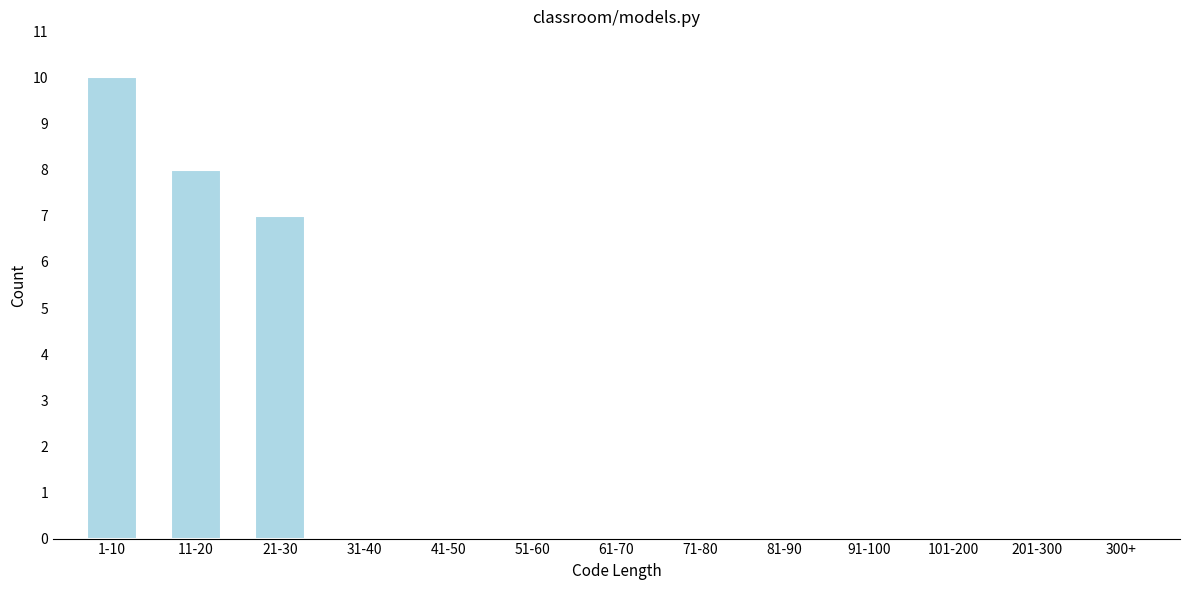

Reading right to left, what are all the values shown in this chart?

201-300=0	101-200=0	91-100=0	81-90=0	71-80=0	61-70=0	51-60=0	41-50=0	31-40=0	21-30=7	11-20=8	1-10=10